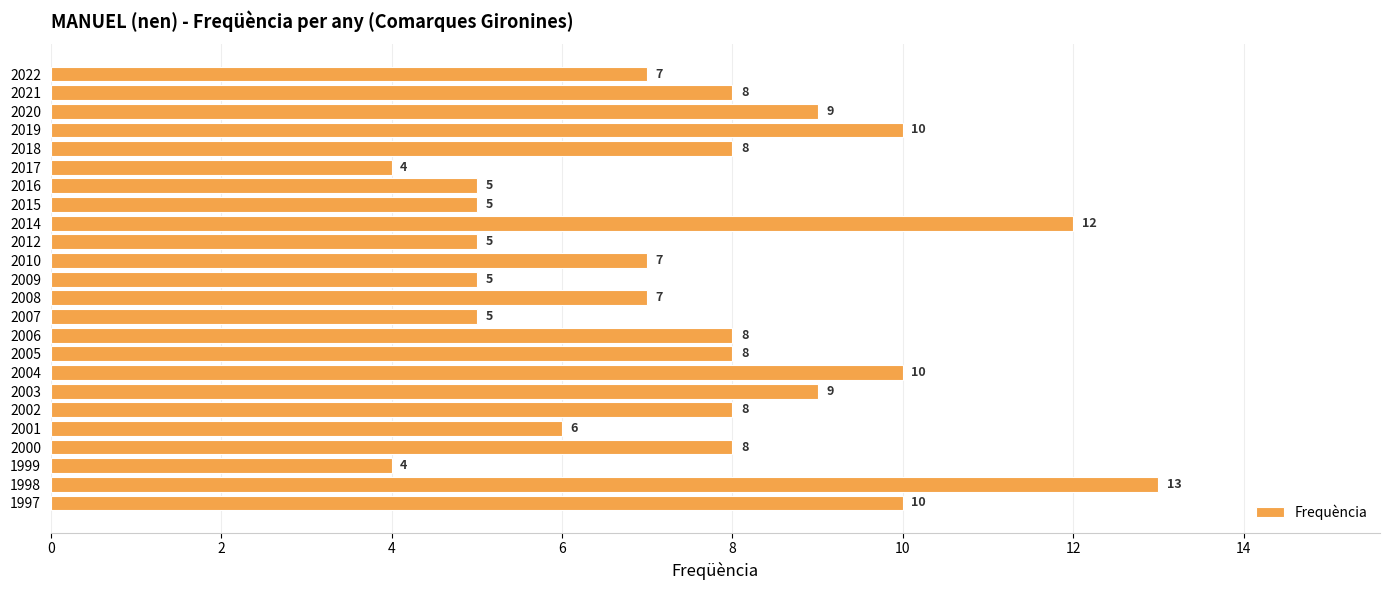

What is the minimum value shown in the chart?

4